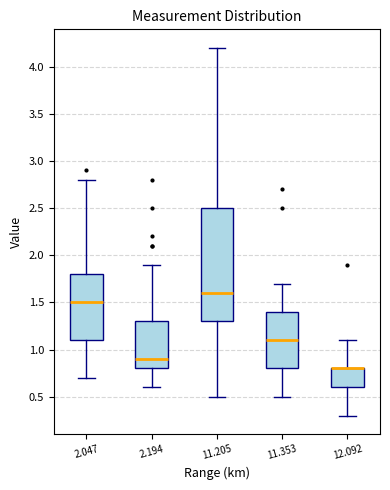

Where does the median line of the box at x = 2.194 sit on the y-axis? The values are not printed on the chart, so give them approximately, as read against the axis.

0.9